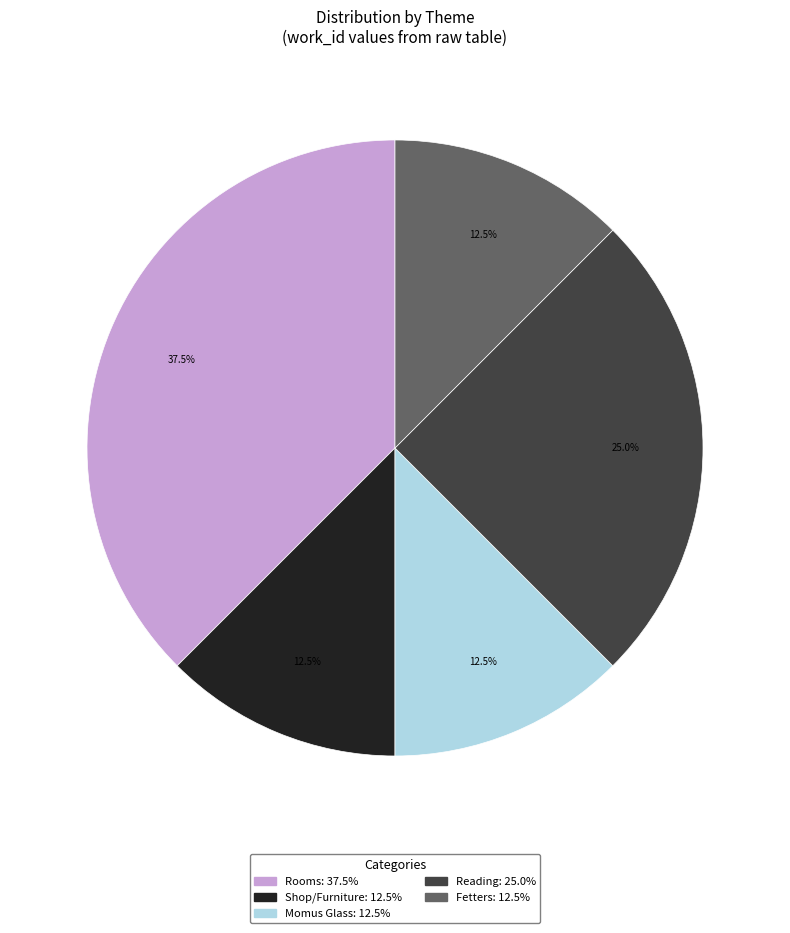

Does any single category account for the majority?

No